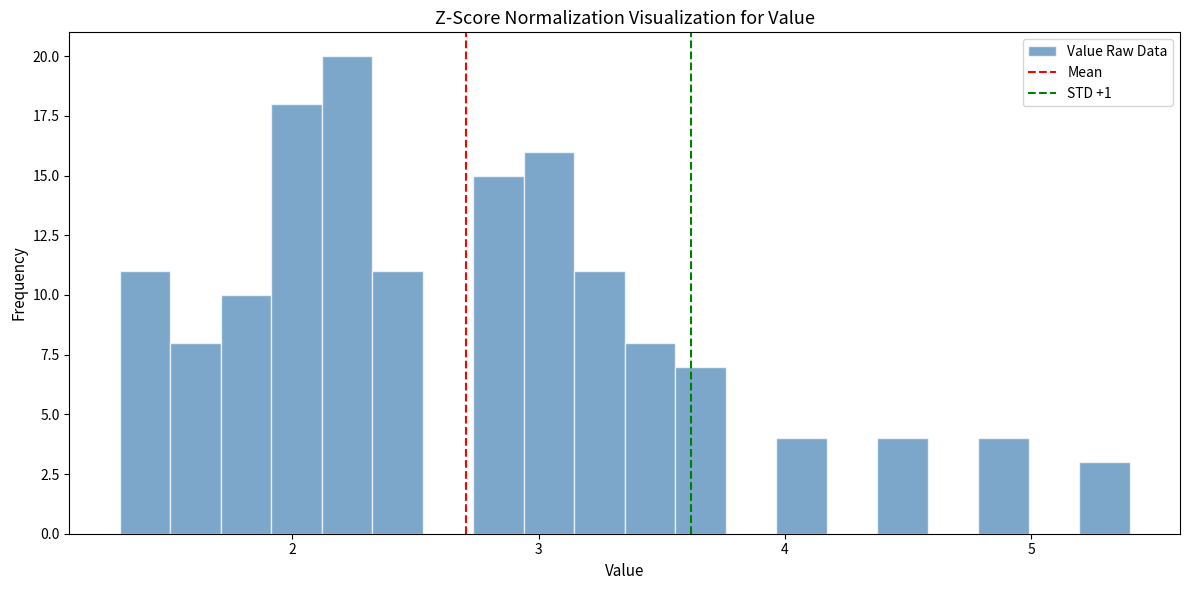

Read against the x-axis, roughly where is the centre of the tallest bar?

2.2